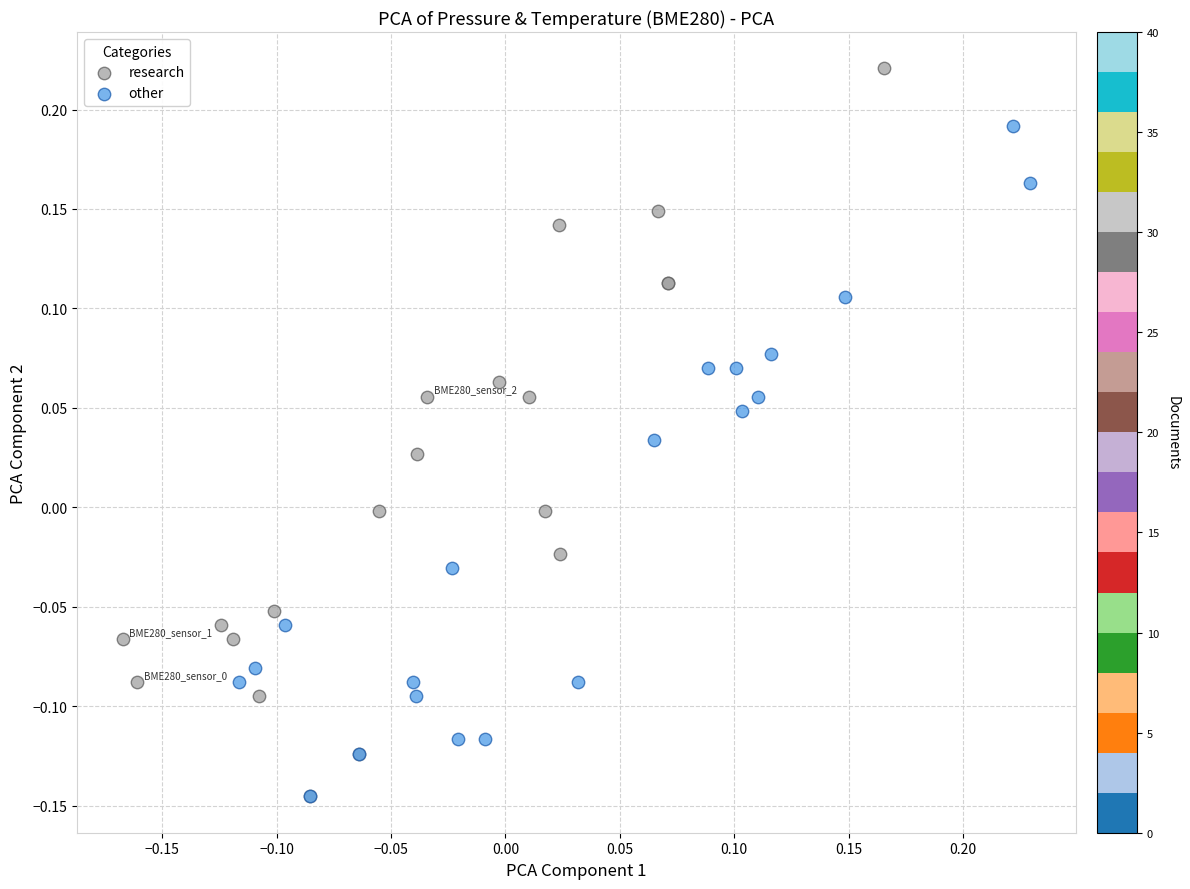

Which series has the widest spread of Y values?

research